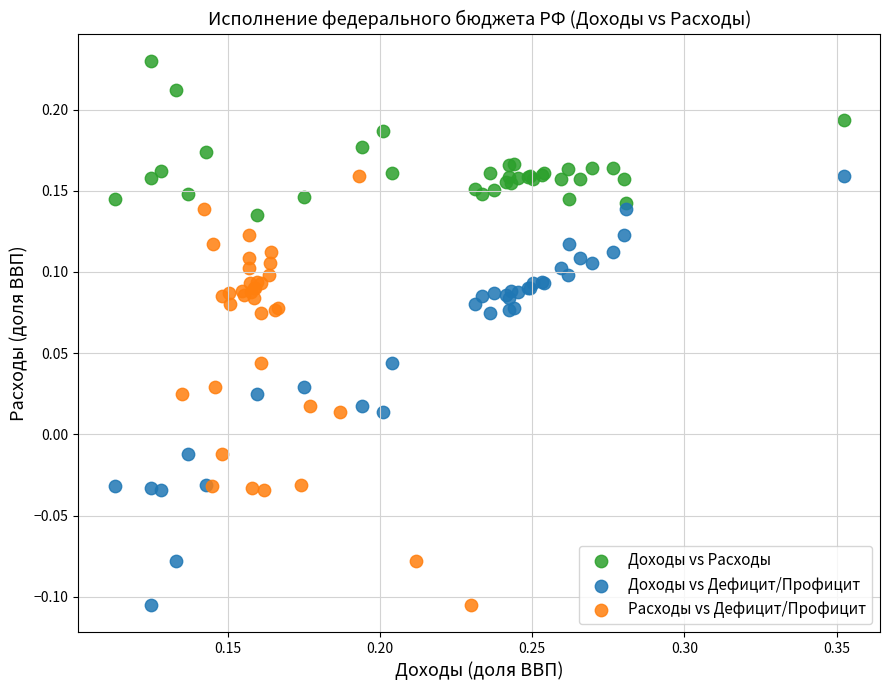

Which series contains the highest Y value?

Доходы vs Расходы